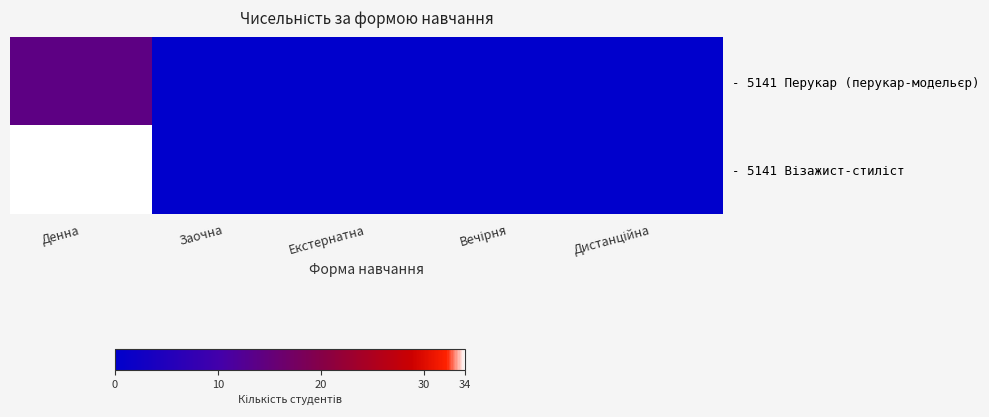

Which series has the largest total across all categories?

- 5141 Візажист-стиліст